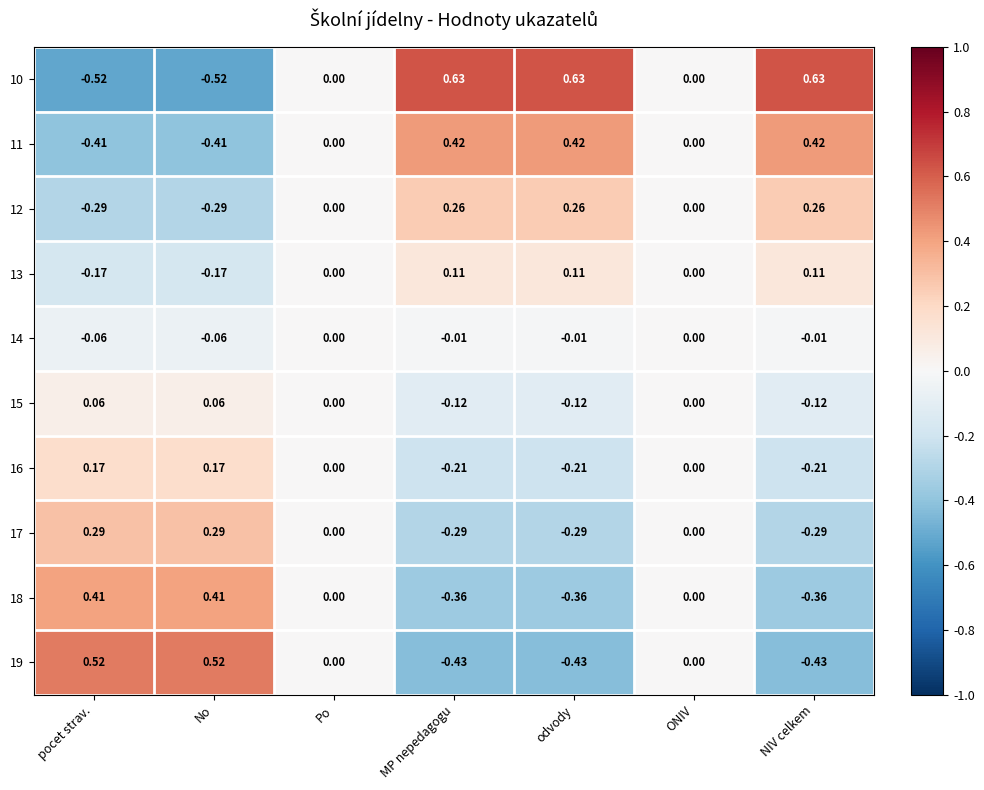

Is the value of 17 at MP nepedagogu greater than the value of 10 at ONIV?

No